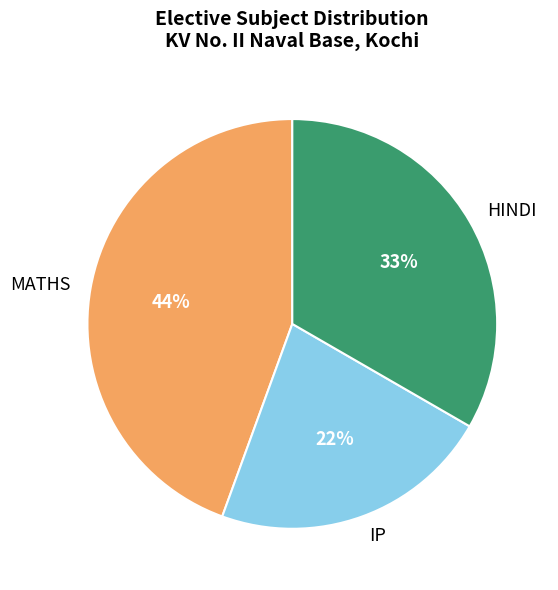

What is the smallest slice in the pie chart?

IP